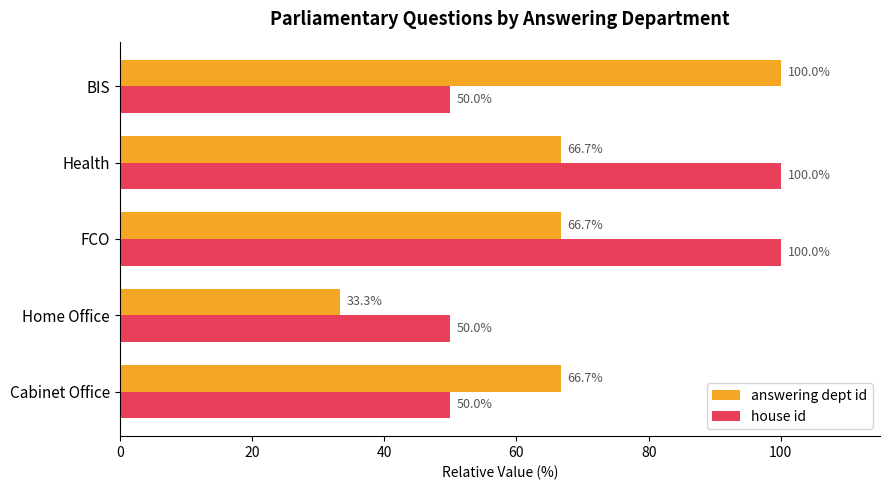

What is the difference between the highest and lowest values at BIS?

50.0